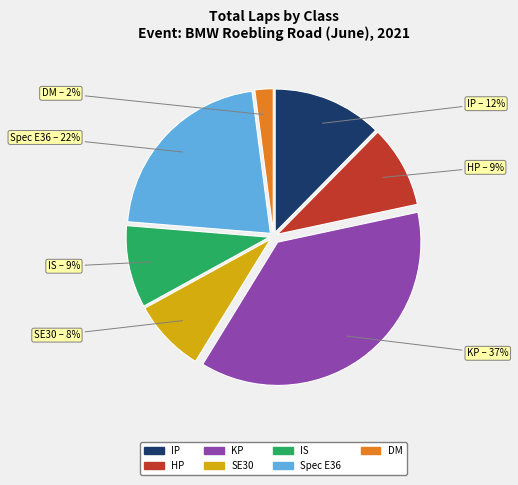

To the nearest percent, what is the difference between the largest and smallest slice percentages?

35%